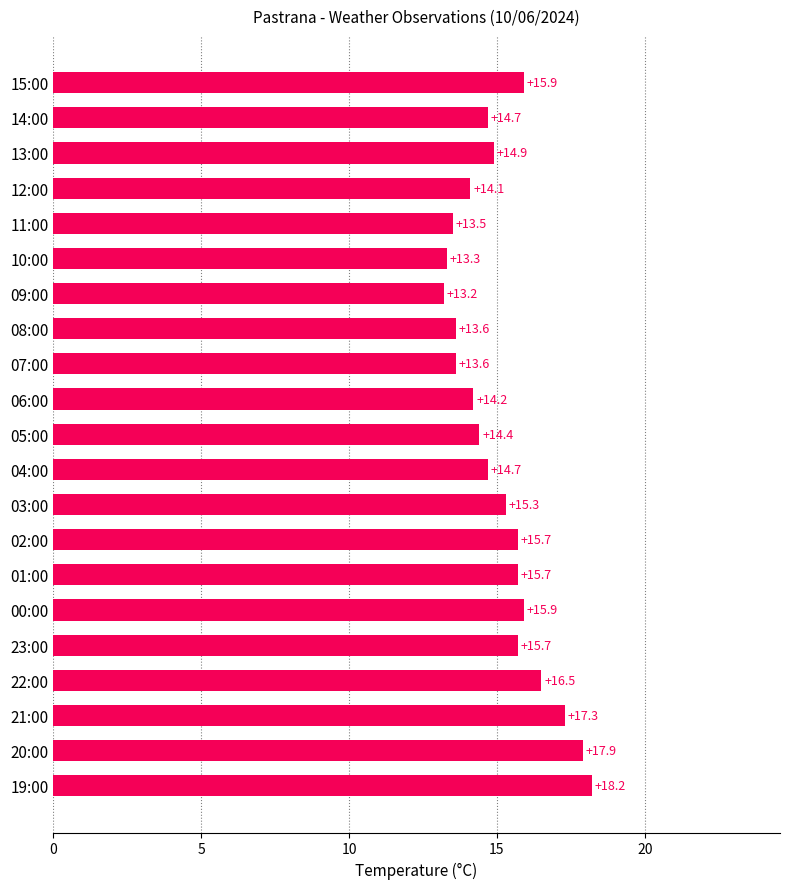

At which label is the value closest to 15?

13:00